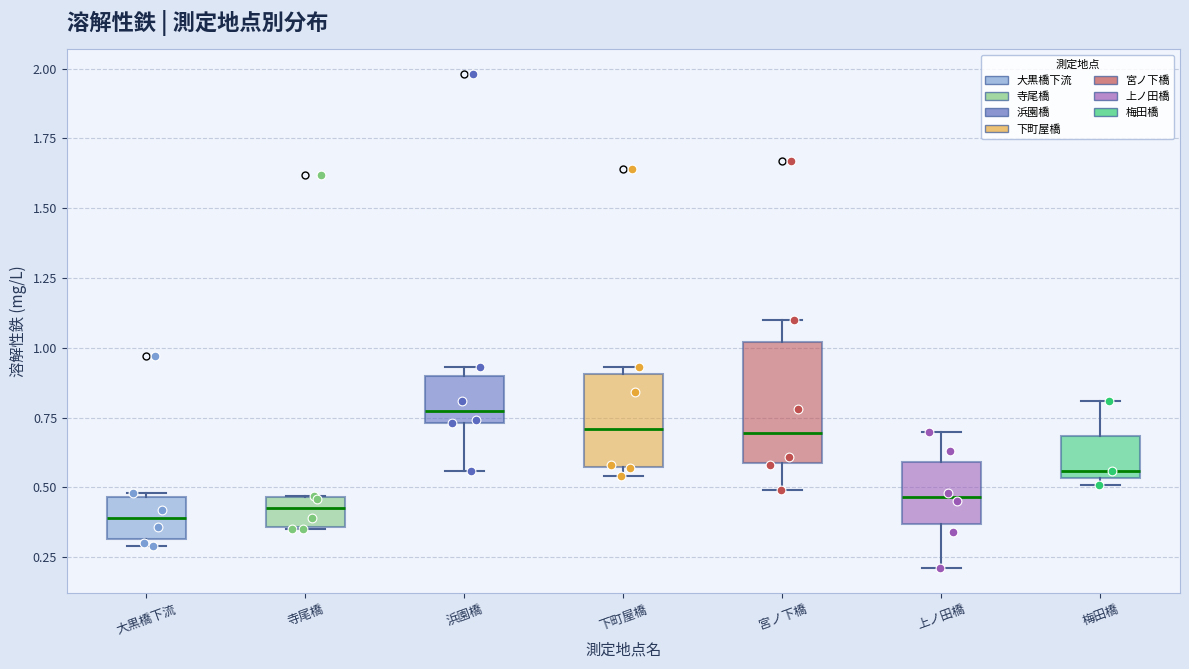

Which box is the tallest, from its lower edge to its upper edge?

宮ノ下橋